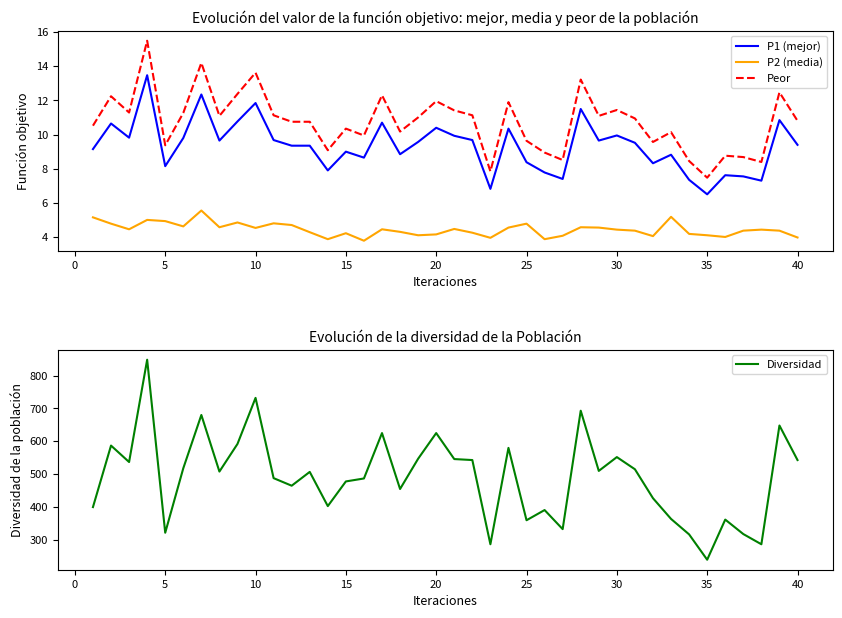

What is the difference between the maximum and minimum values in the Diversidad series?

608.0